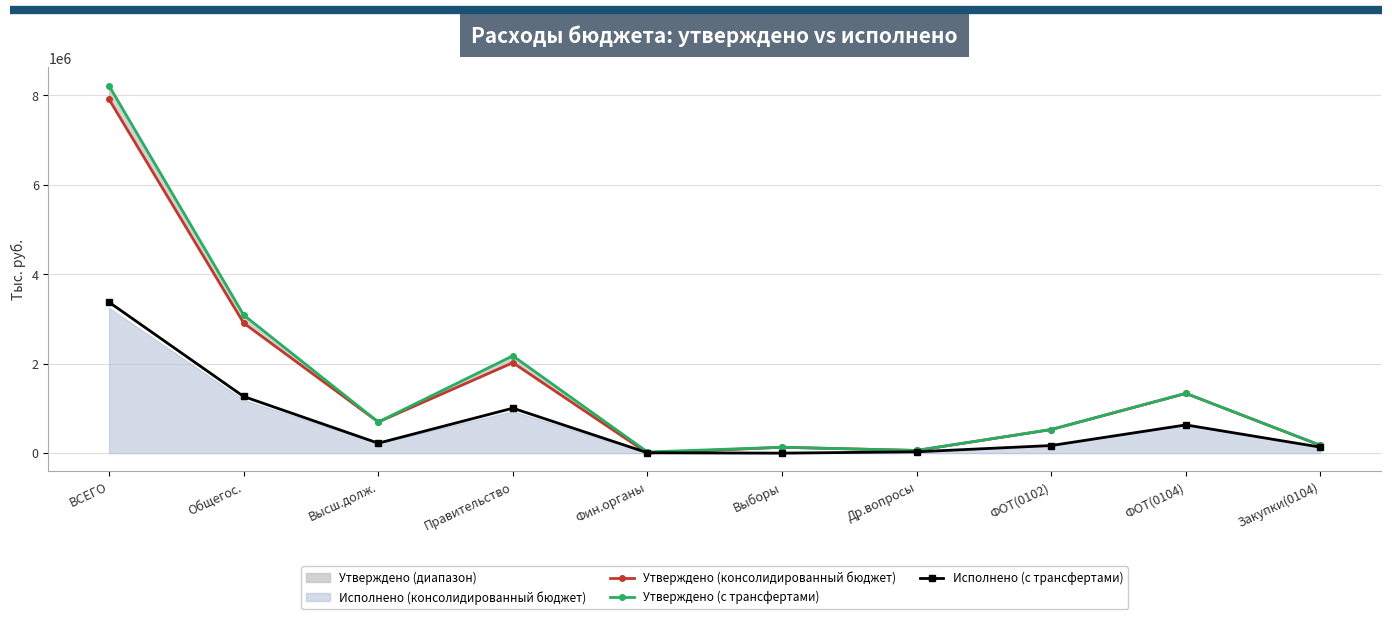

Rank the series by their maximum value, from highest to lowest.

Утверждено (с трансфертами), Утверждено (консолидированный бюджет), Исполнено (с трансфертами)